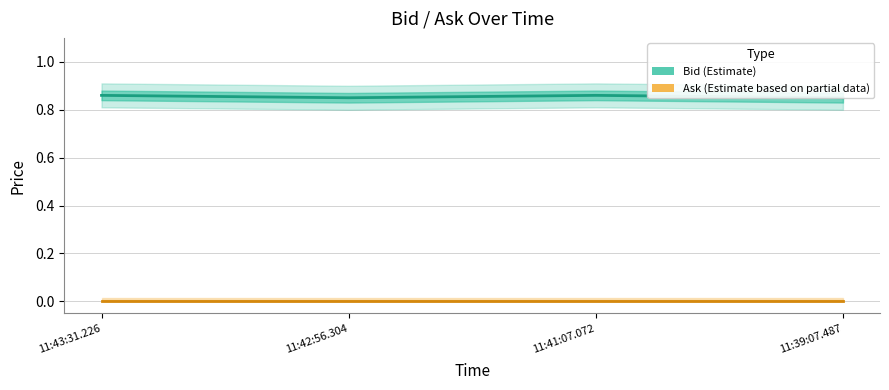

Reading right to left, transcribe all the data shown in this chart.

Bid: 0.8	0.9	0.8	0.9
Ask: 0.0	0.0	0.0	0.0